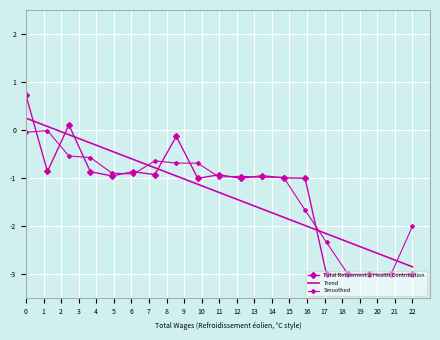

How many negative values are there?

17